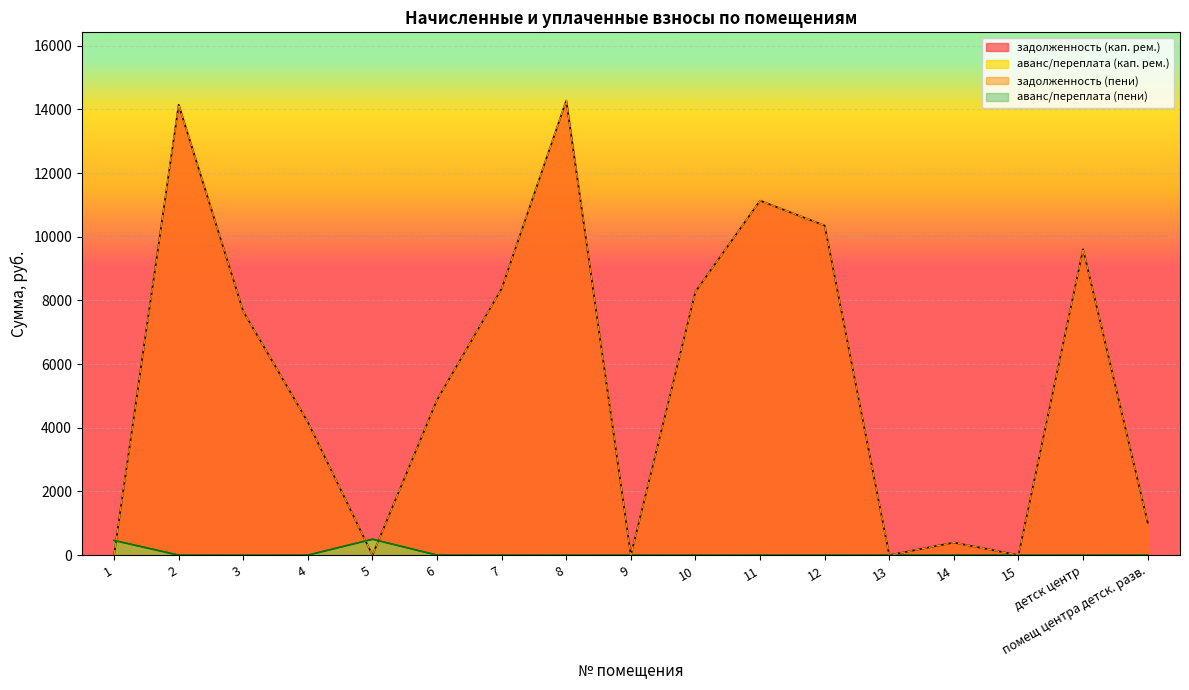

True or false: аванс/переплата (пени) has more than 0 interior local peaks.

True